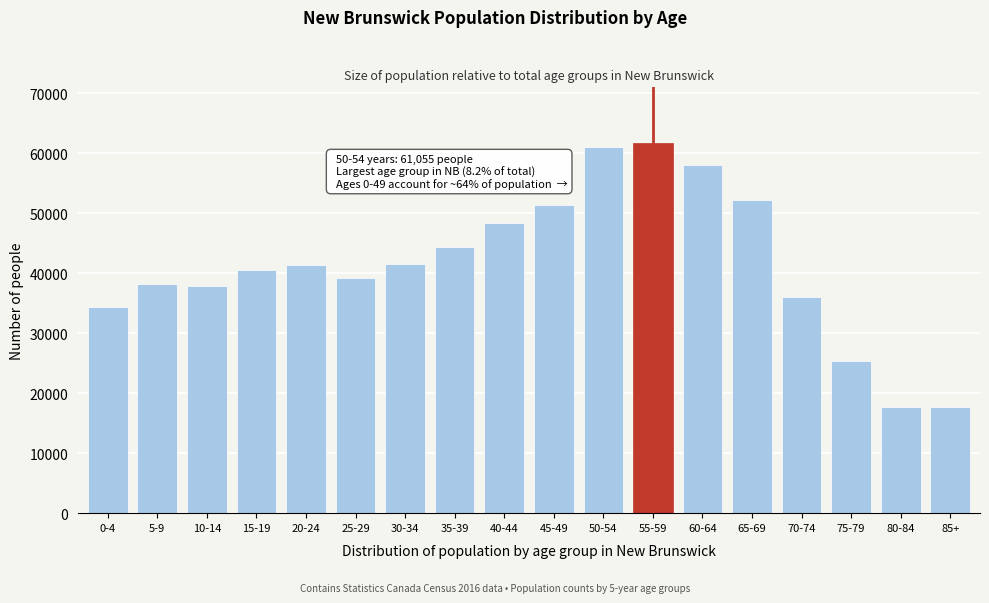

What is the label of the 16th bar from the right?

10-14